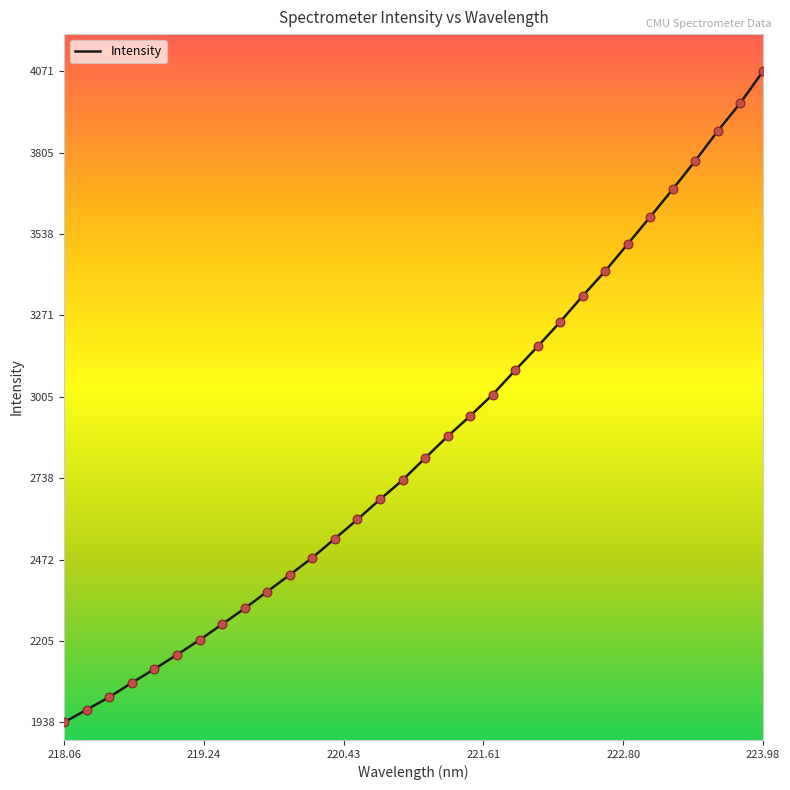

What is the greatest value displayed?

4071.2